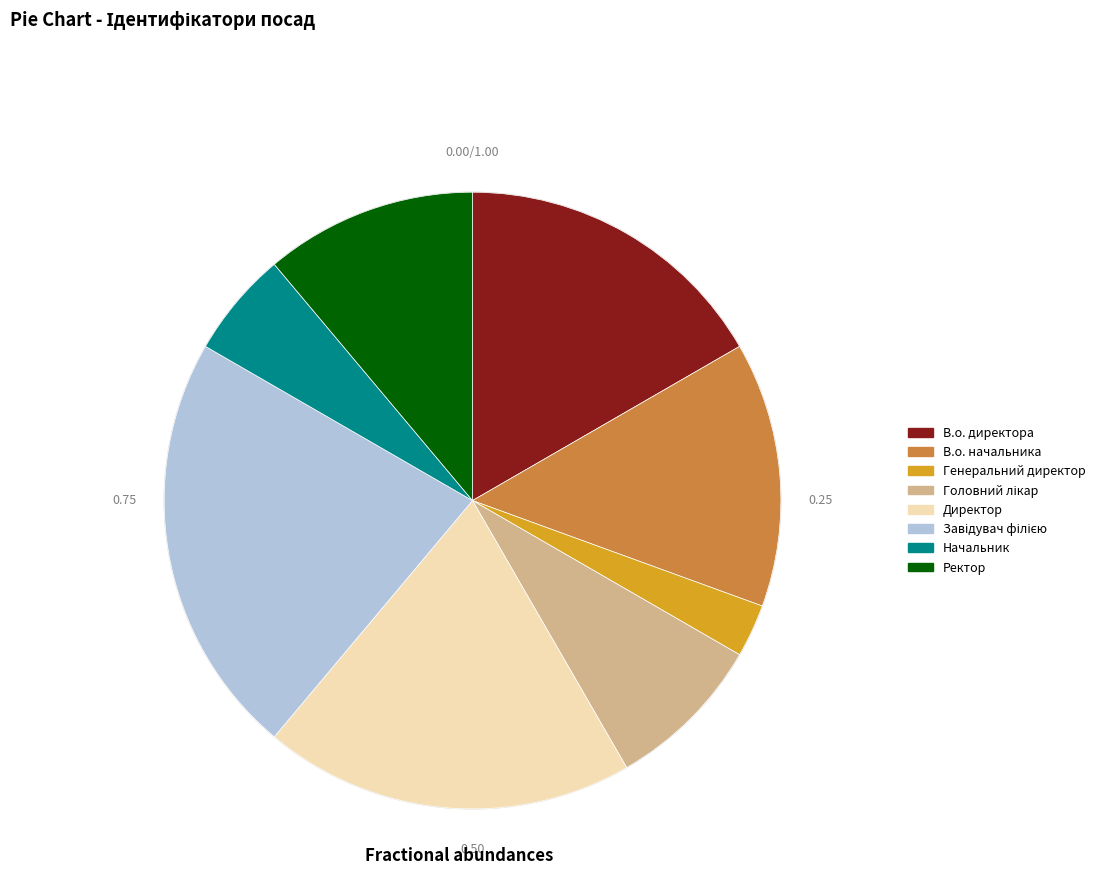

Is В.о. начальника the majority of the pie?

No